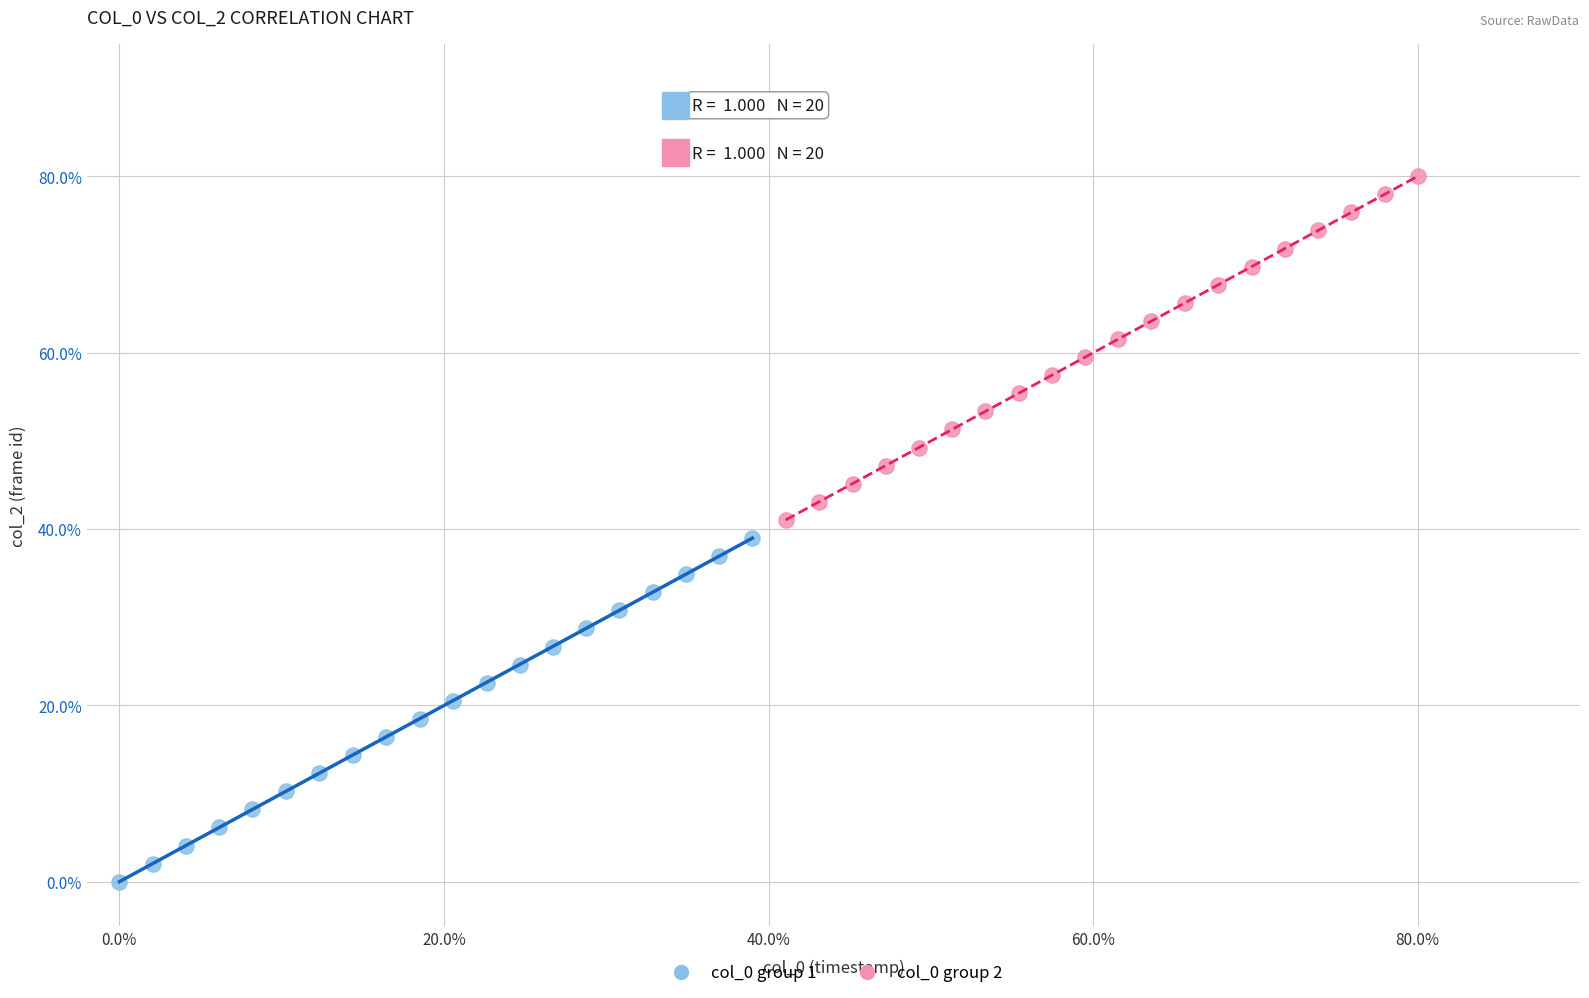

Which series contains the lowest Y value?

col_0 group 1